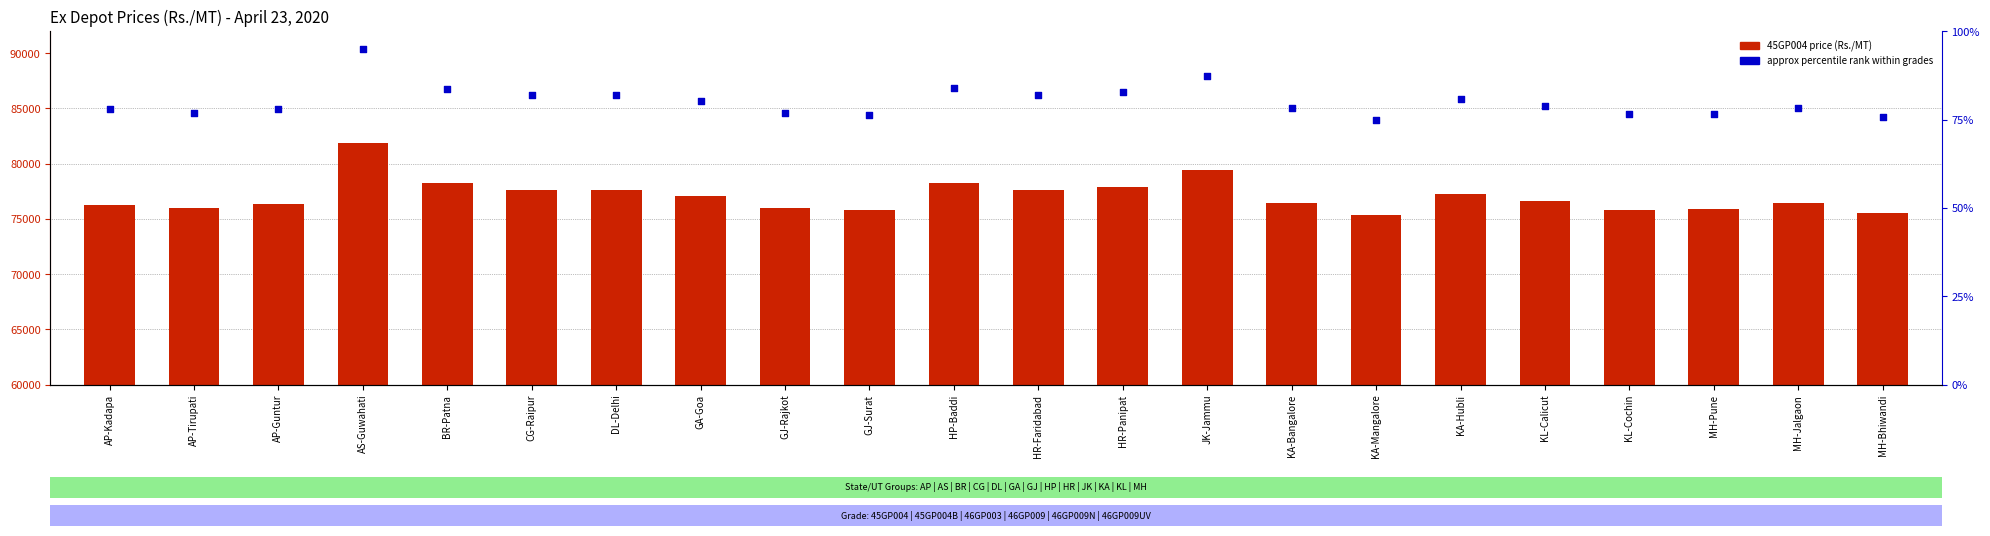

What is the total value across all series at KA-Hubli?

77350.8